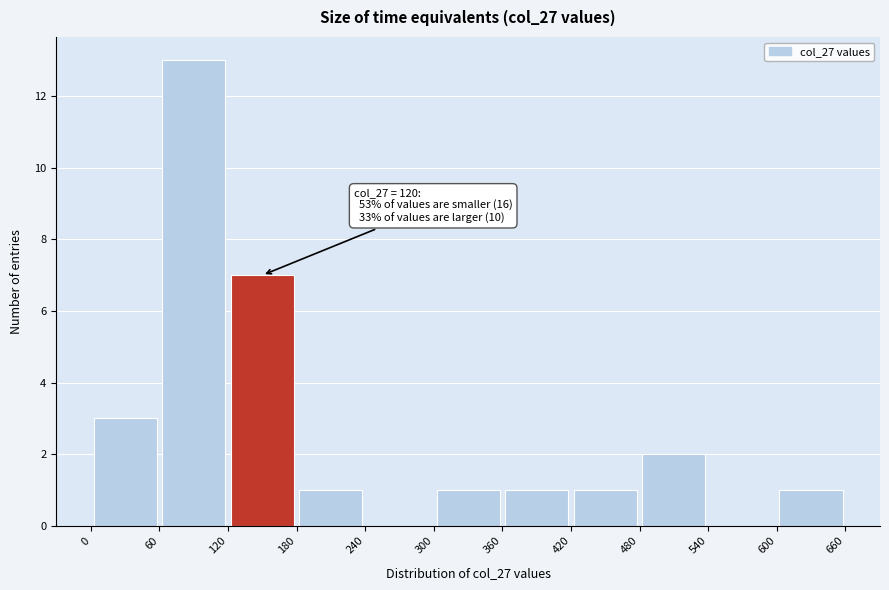

Over which range of the x-axis is the bar tallest?

60 to 120